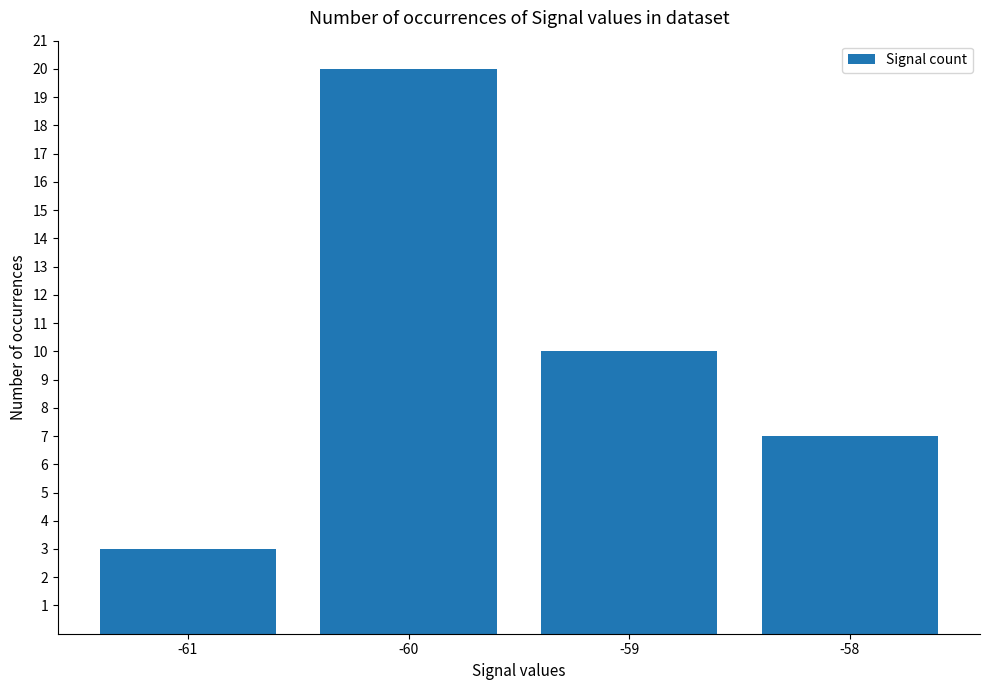

What is the difference between the maximum and minimum values?

17